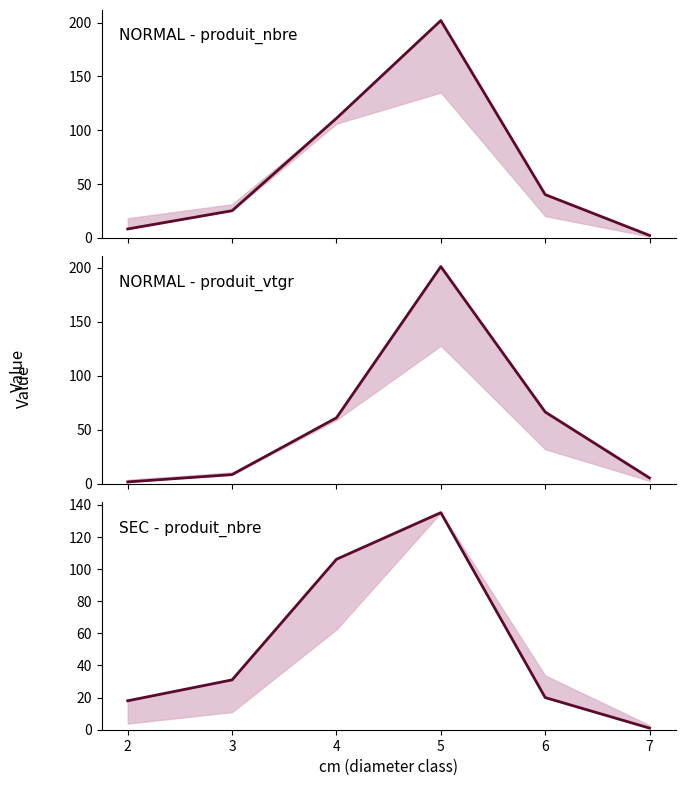

Rank the series at 6 from lowest to highest value.

SEC_produit_nbre, NORMAL_produit_nbre, NORMAL_produit_vtgr